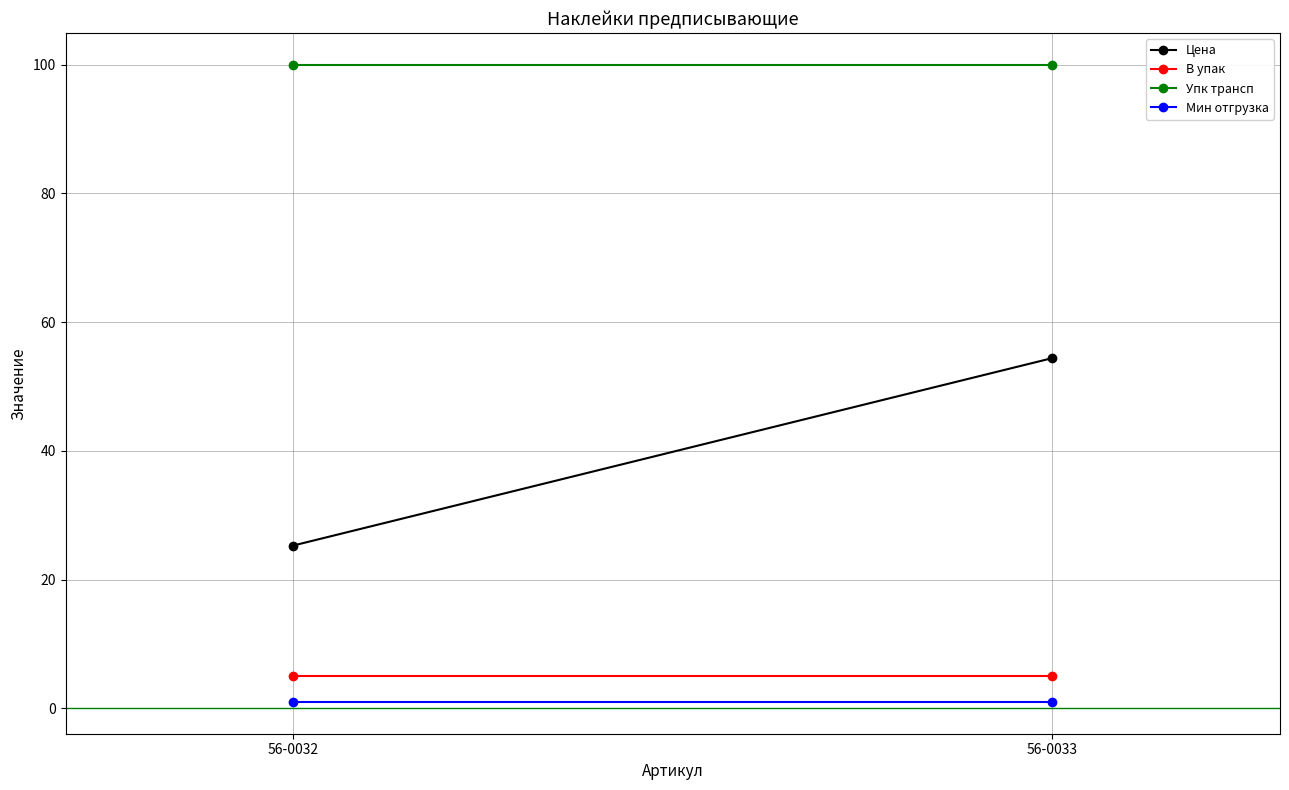

What is the value of the Мин отгрузка point at the 1st from the left?

1.0